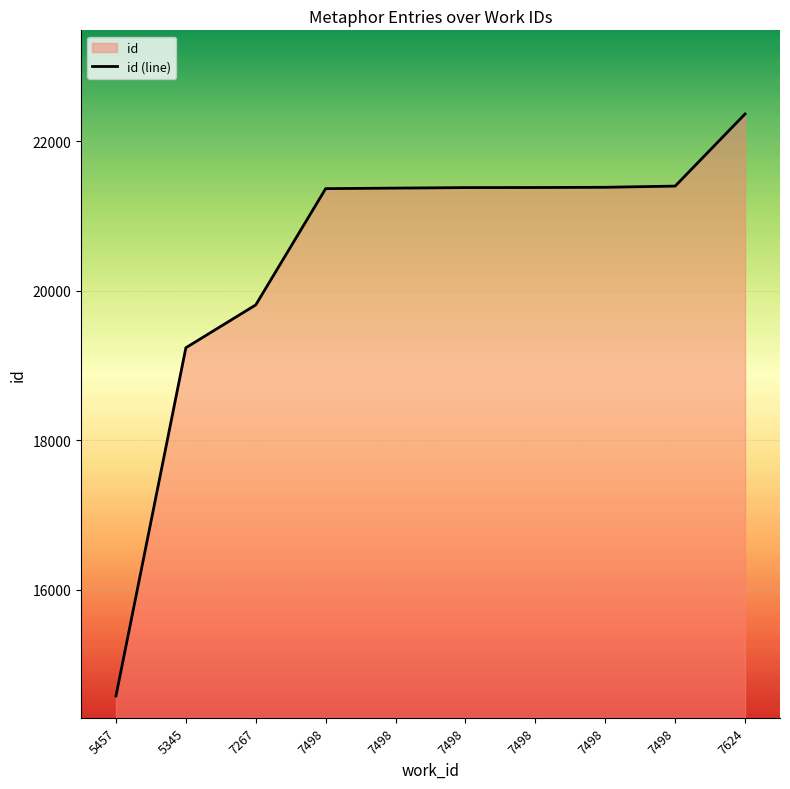

Is it true that the value at 5457 is 25191?

False